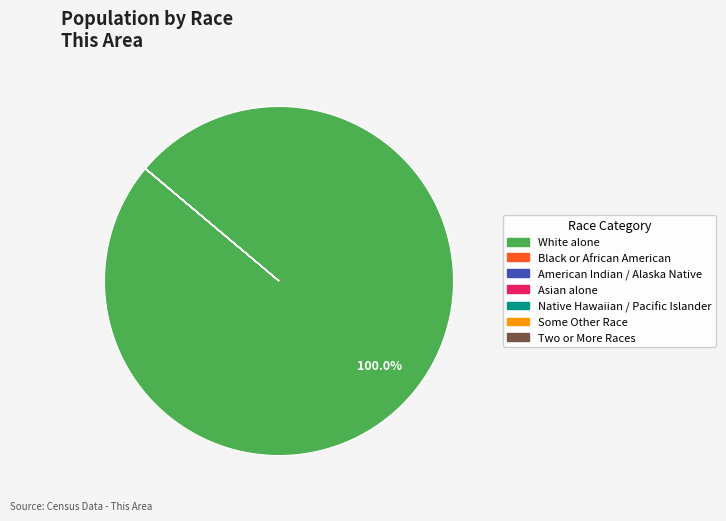

Count the number of slices in the pie.

7